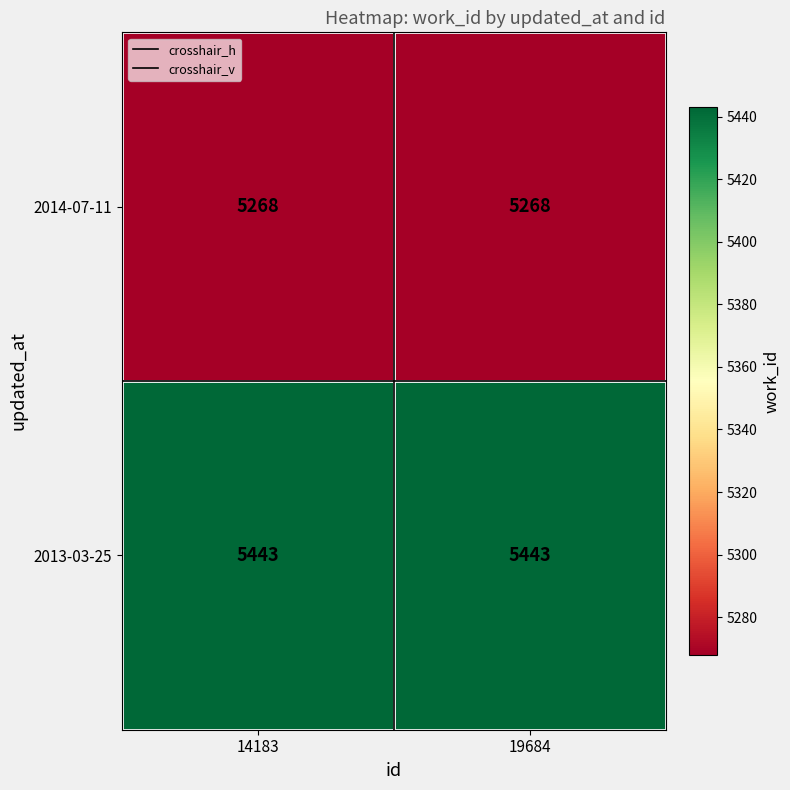

What is the average value of the 2013-03-25 series?

5443